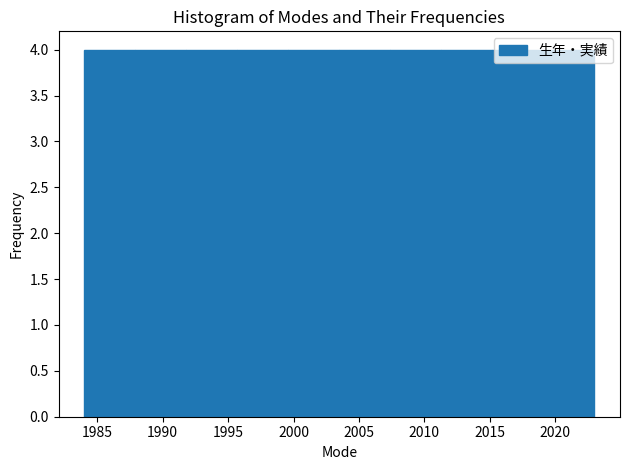

What is the height of the bar covering 1995.7 to 1999.6 on the x-axis? Neither the bar edges nor the heights are printed on the chart, so give them approximately, as read against the axes.

4